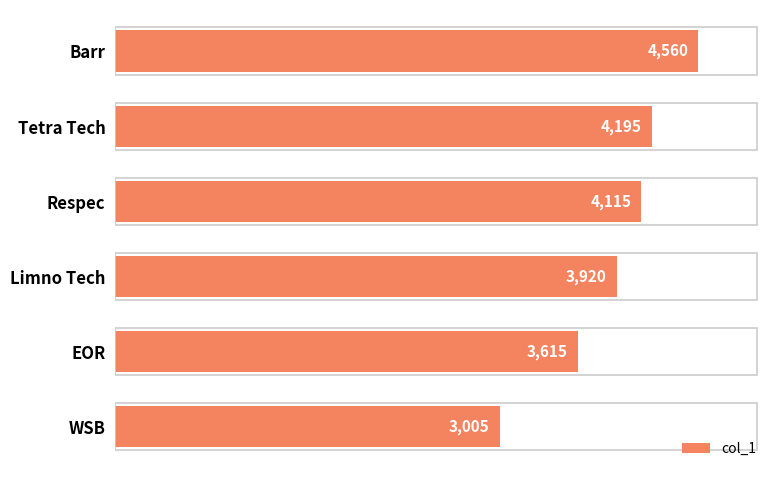

Which category has the lowest value across all series?

WSB